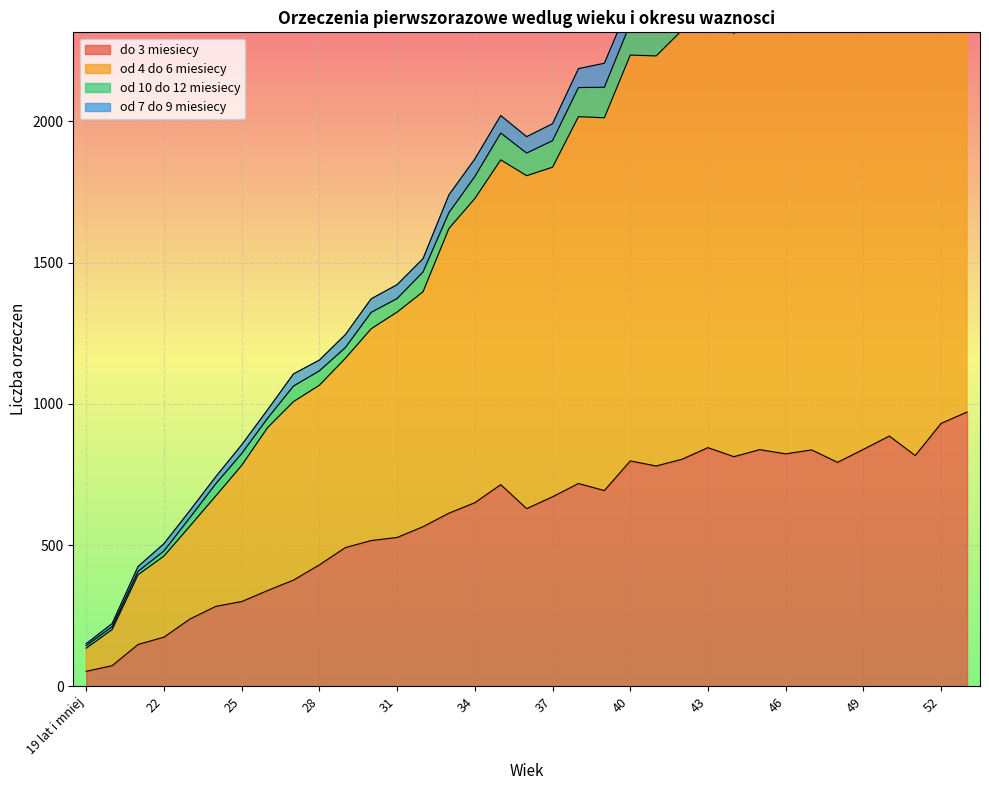

How many data points in do 3 miesiecy are above 671?

17